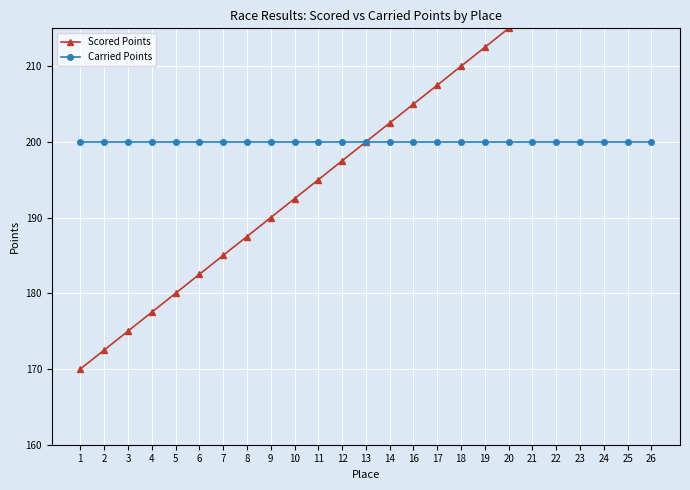

What is the lowest value of the Scored Points series?

170.0